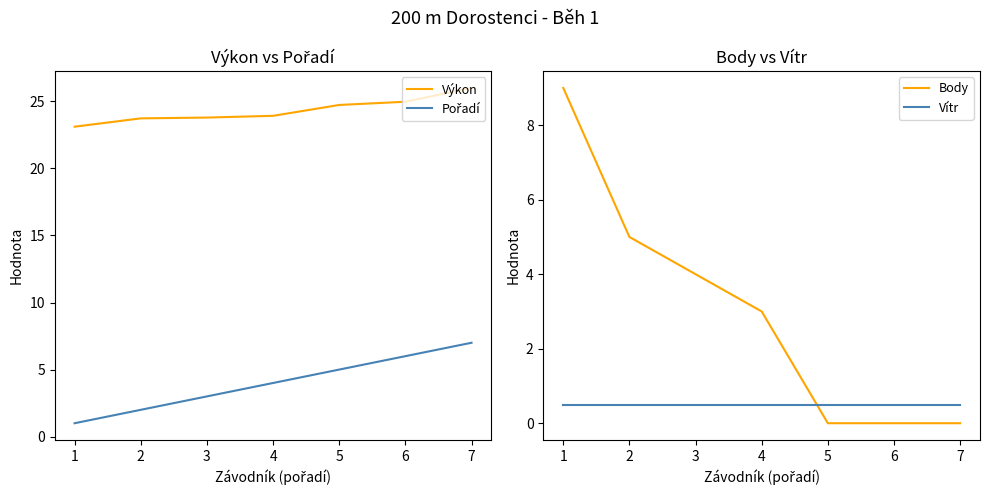

True or false: Vítr has more than 1 interior local peaks.

False